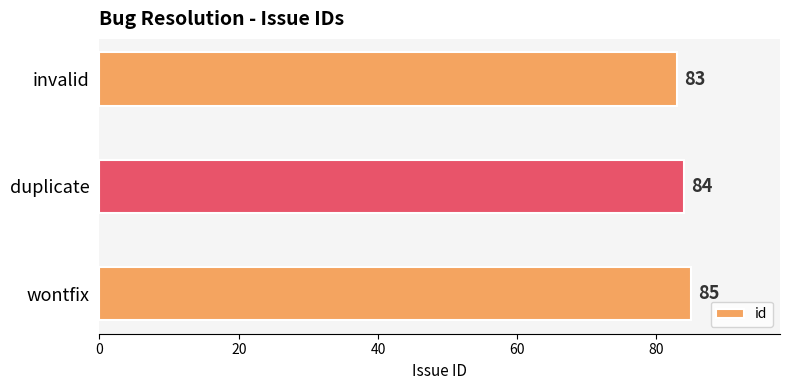

What is the difference between the second highest and minimum values?

1